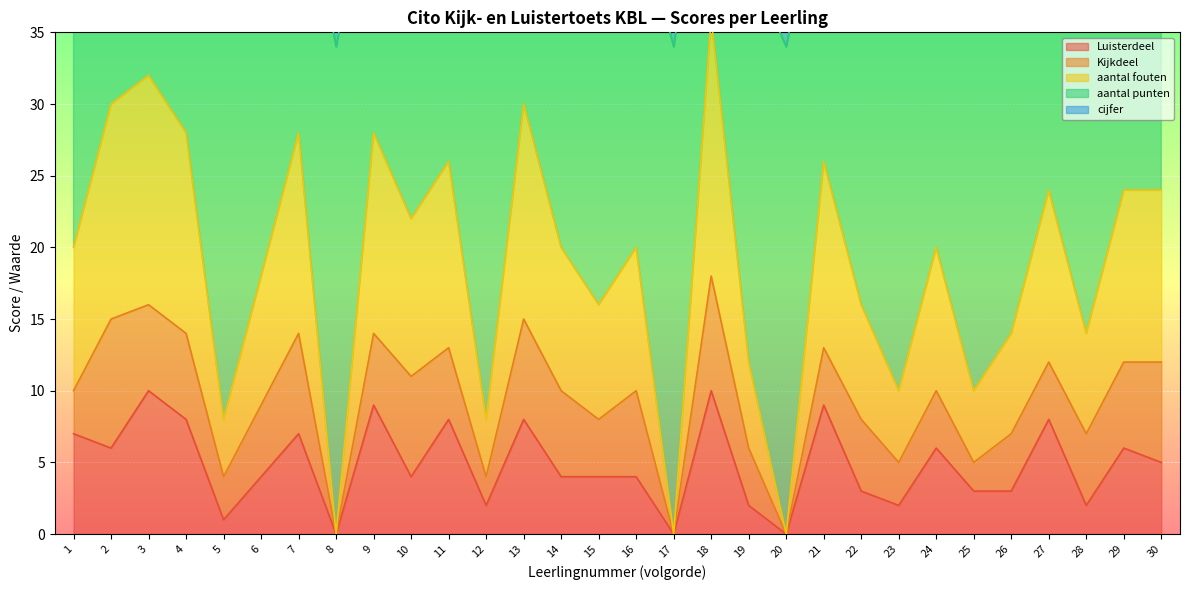

Where is the first local minimum for Luisterdeel?

2